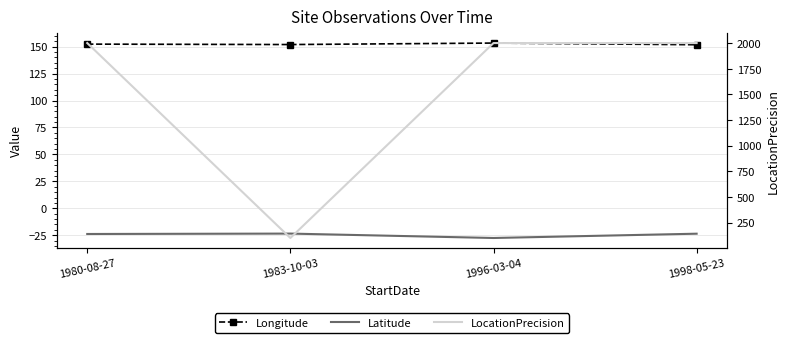

Which series has the largest total across all categories?

LocationPrecision